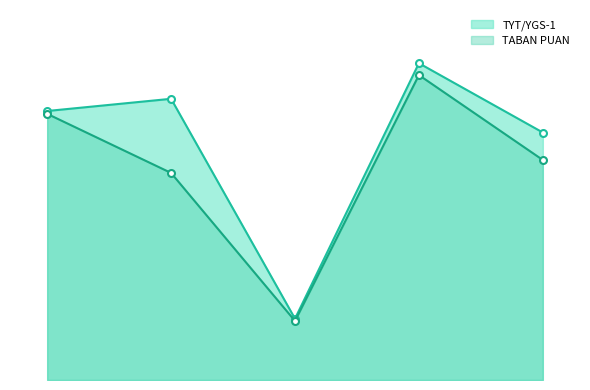

True or false: TYT/YGS-1 and TABAN PUAN intersect in this chart.

False